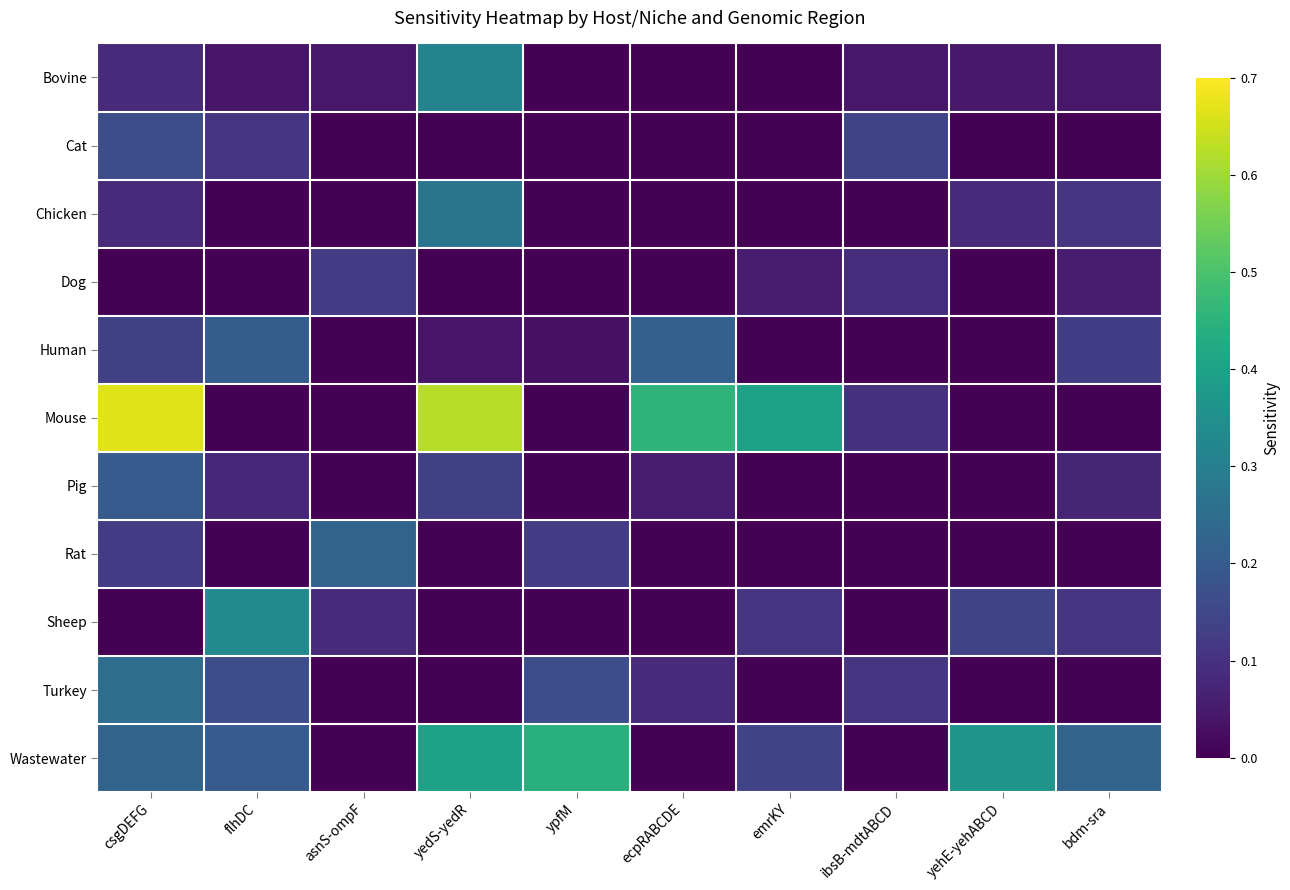

How many series are shown in this chart?

11